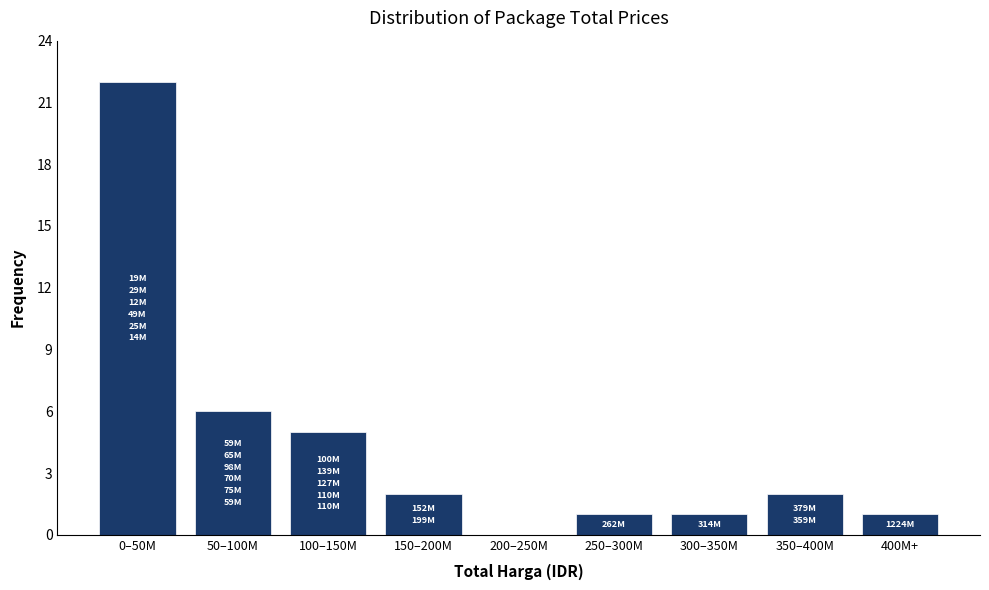

Reading left to right, what are all the values shown in this chart?

0–50M=22	50–100M=6	100–150M=5	150–200M=2	200–250M=0	250–300M=1	300–350M=1	350–400M=2	400M+=1